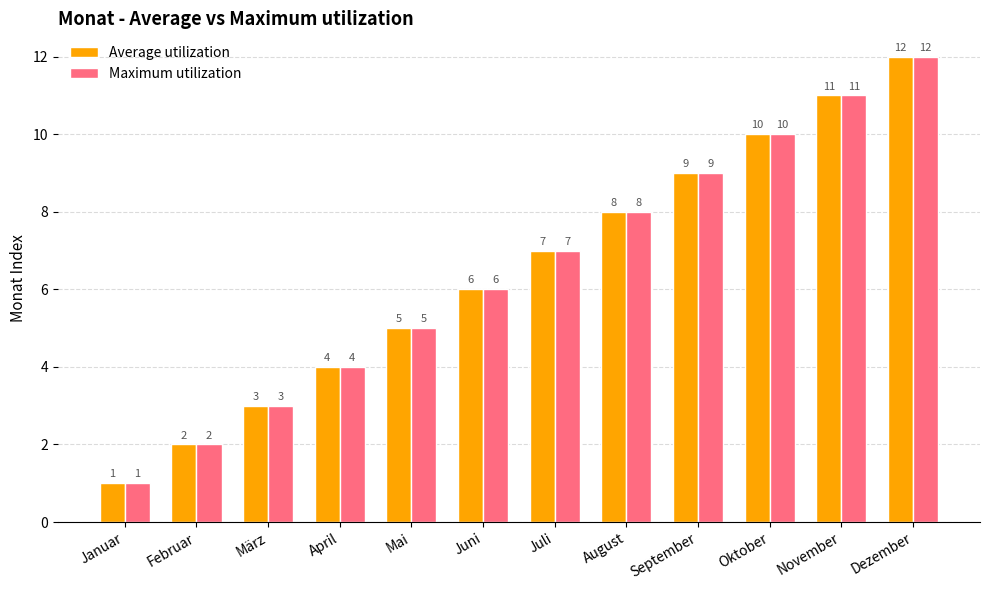

Does the chart contain any negative values?

No